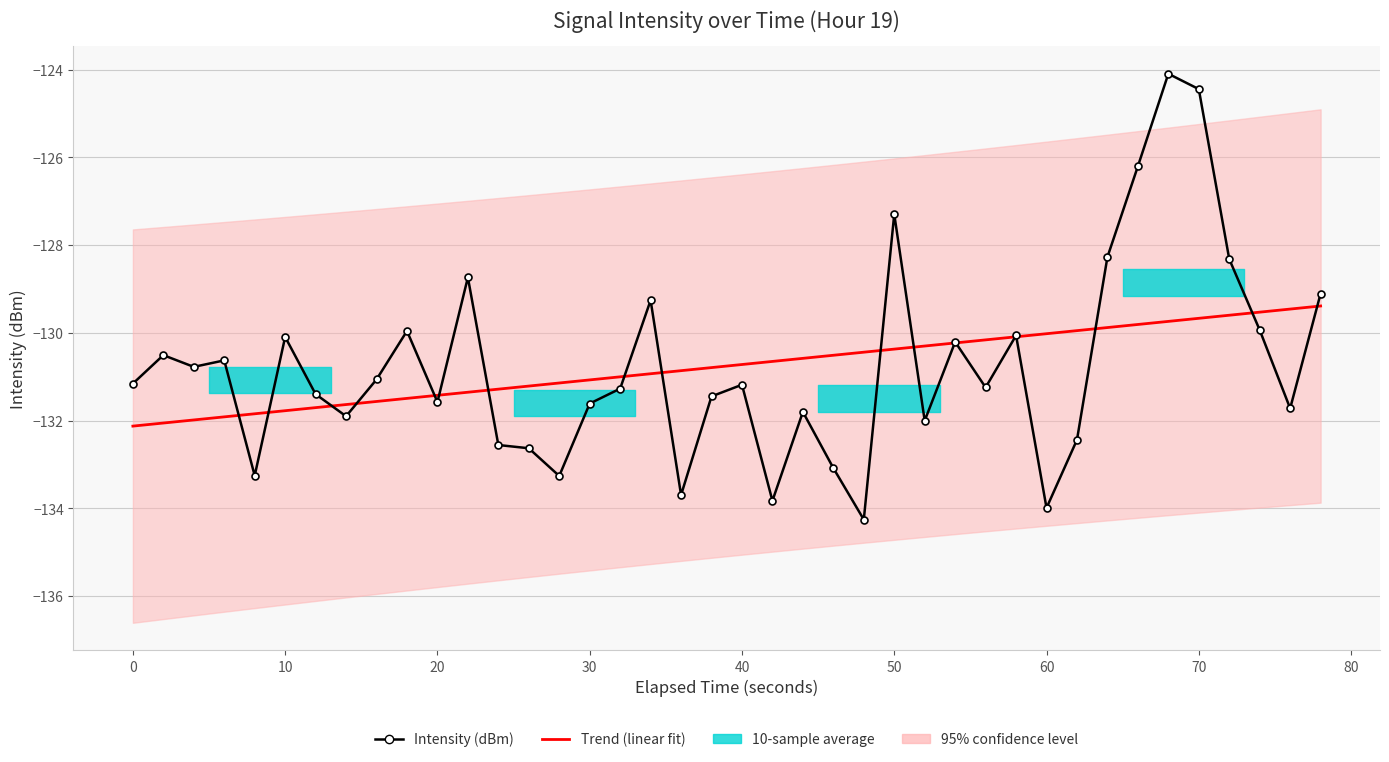

Rank the series at 80 from highest to lowest value.

Intensity (dBm), Trend (linear fit)